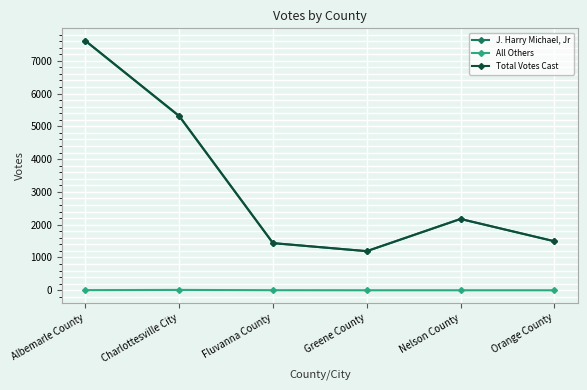

What are all the series names shown in the legend?

J. Harry Michael, Jr, All Others, Total Votes Cast